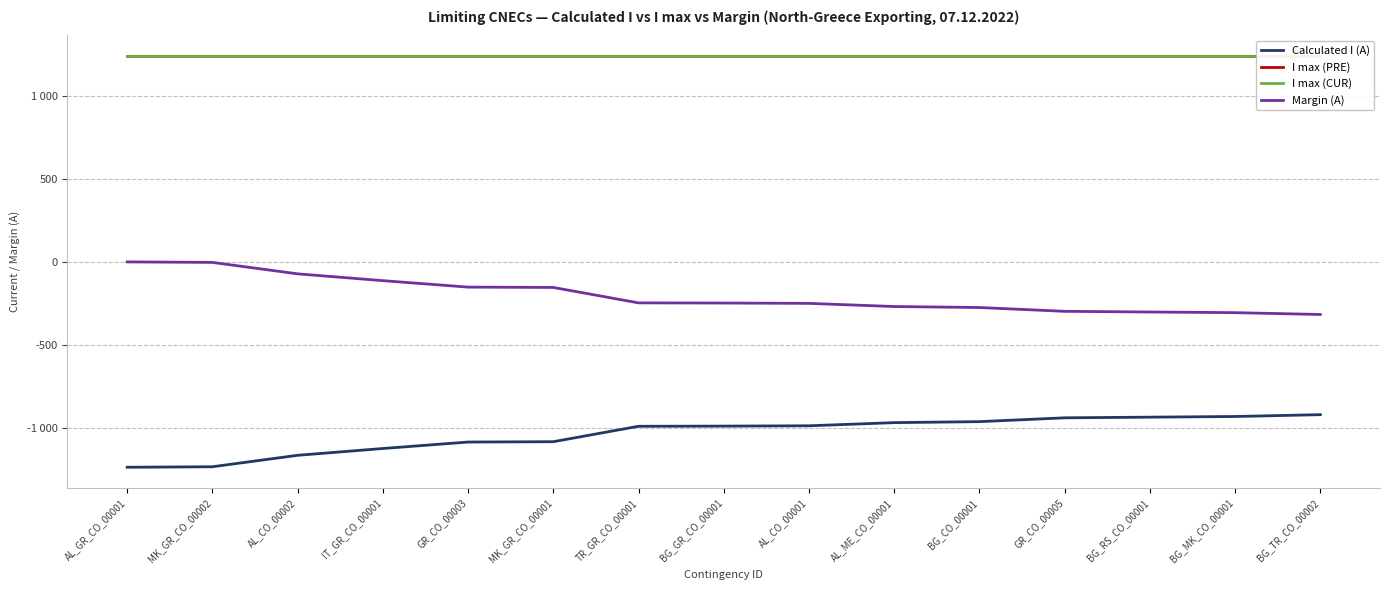

At which category is the sum across all series the highest?

AL_GR_CO_00001